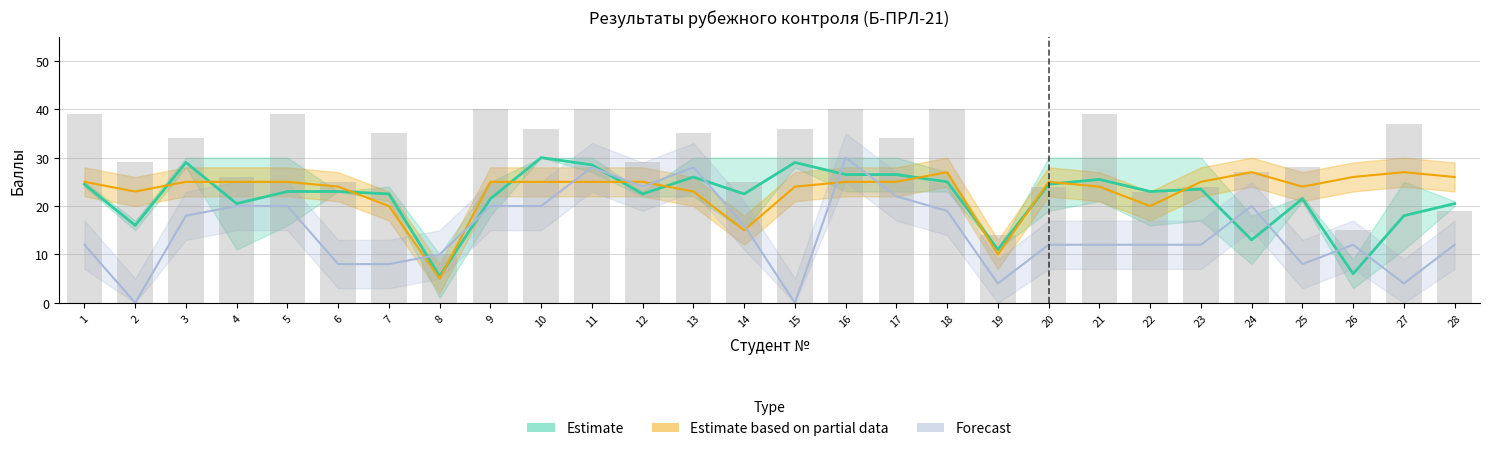

Which has a higher value, 16 or 23?

16